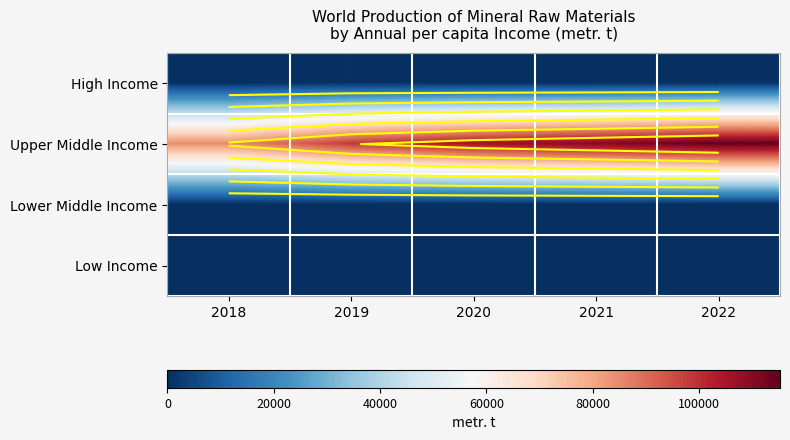

At which label does Lower Middle Income reach its peak?

2018